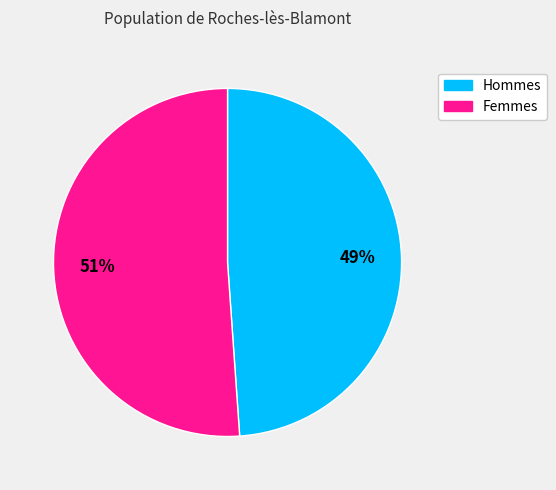

Rank the categories by value from lowest to highest.

Hommes, Femmes